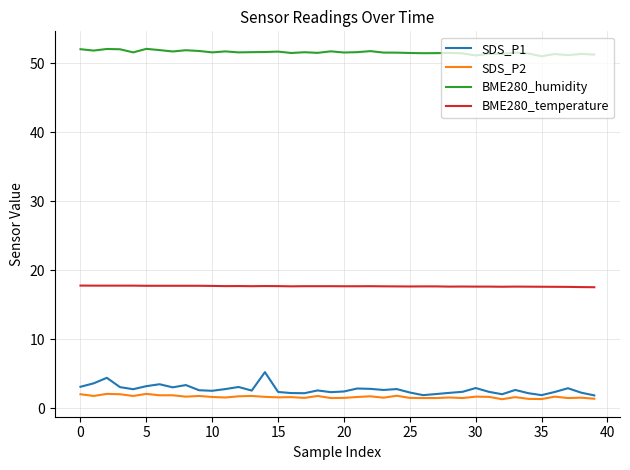

What is the minimum value shown in the chart?

1.3